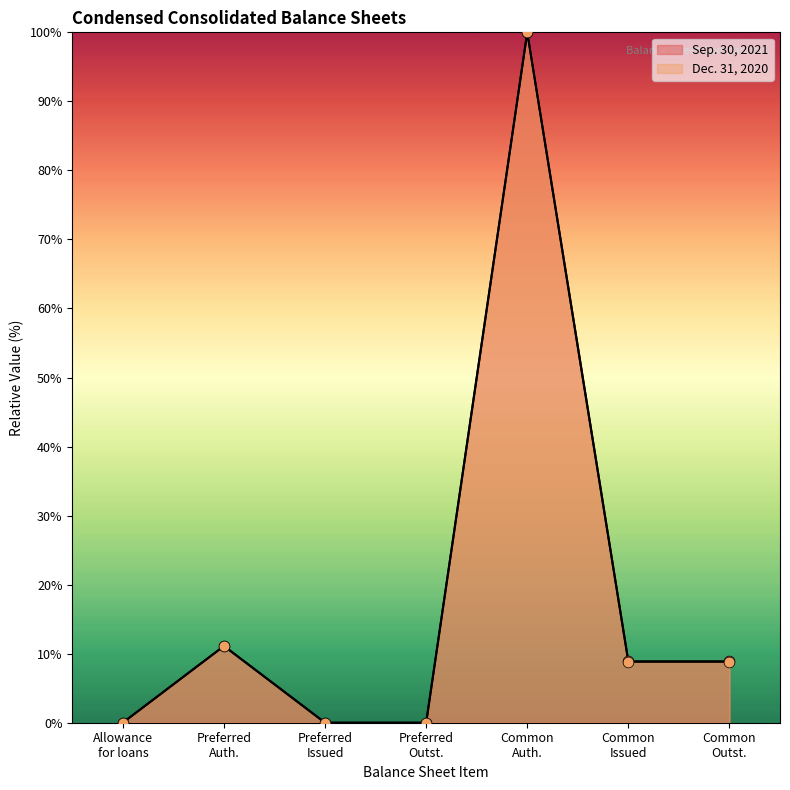

At which category is the sum across all series the highest?

Common Auth.